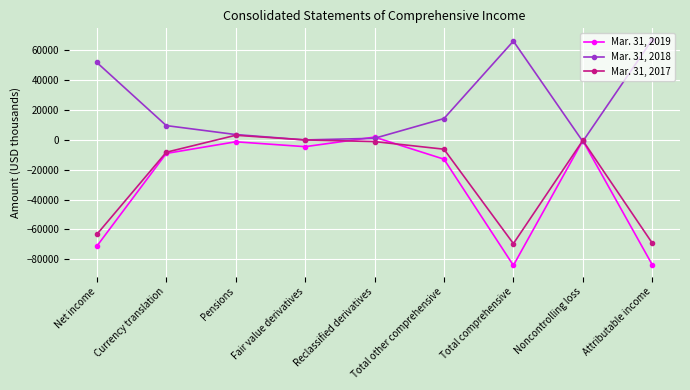

The value of Mar. 31, 2019 at Net income is -71168. True or false?

True